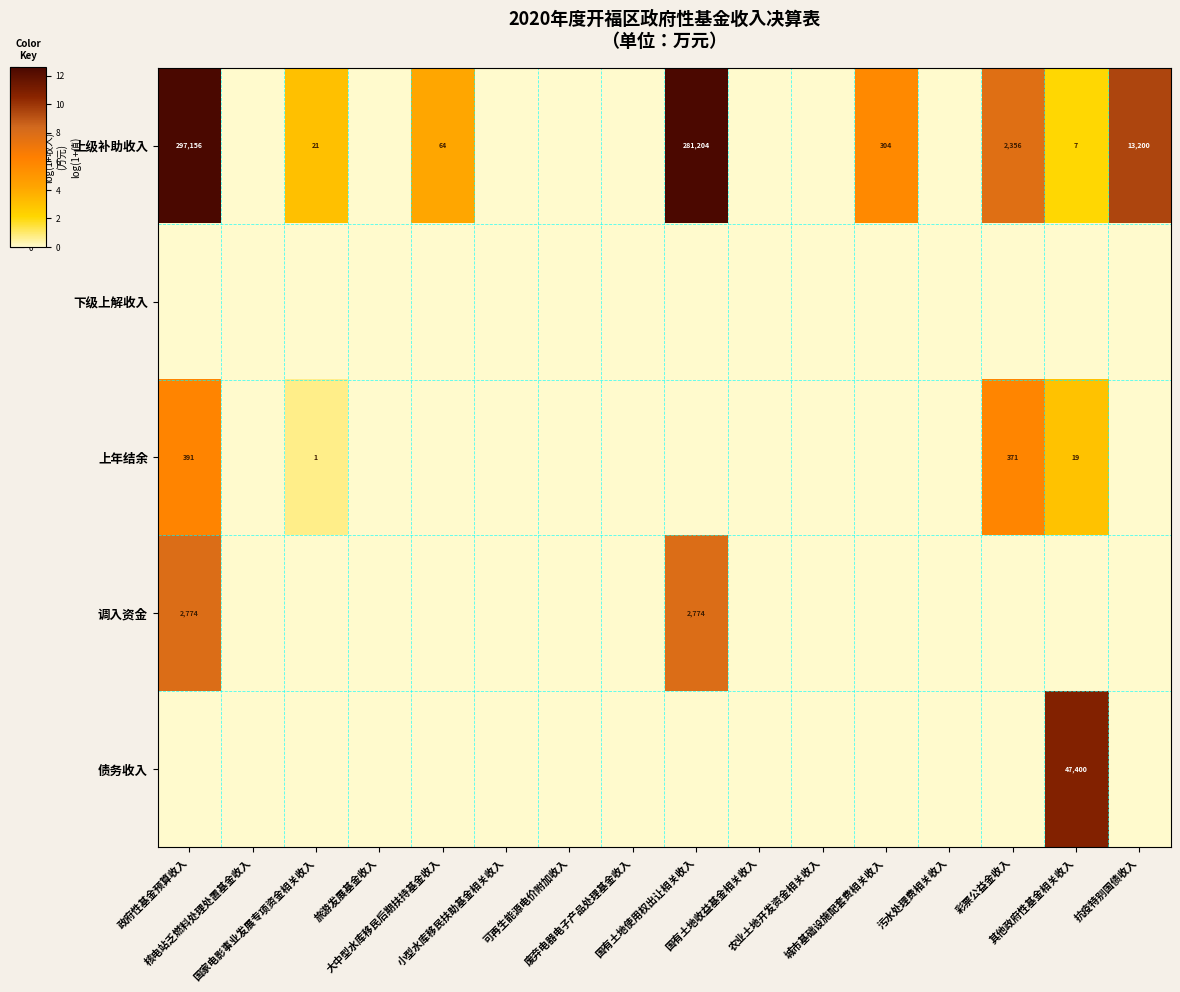

At how many categories does at least one series exceed 5?

6